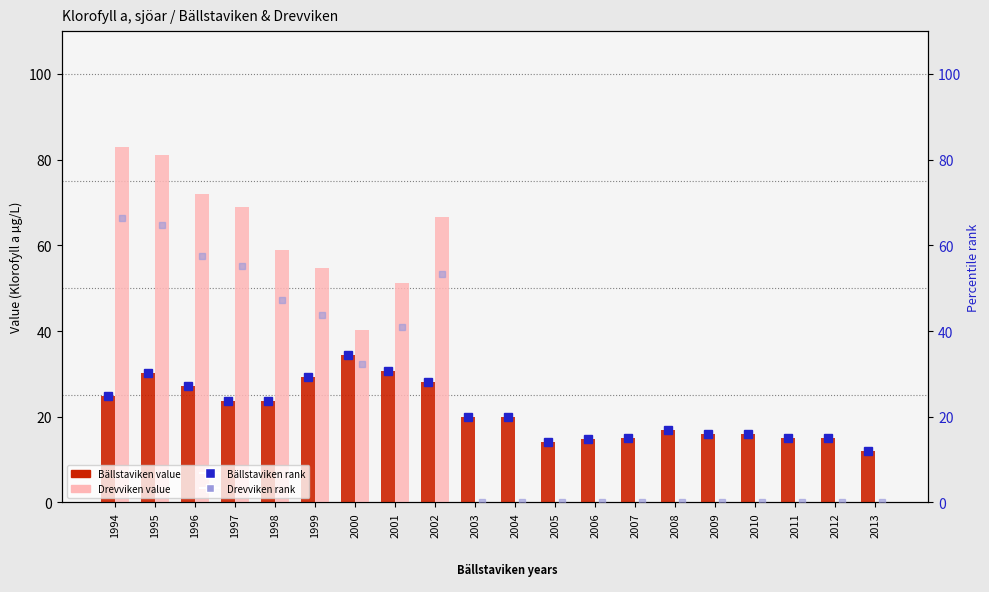

Which category has the highest value across all series?

1994